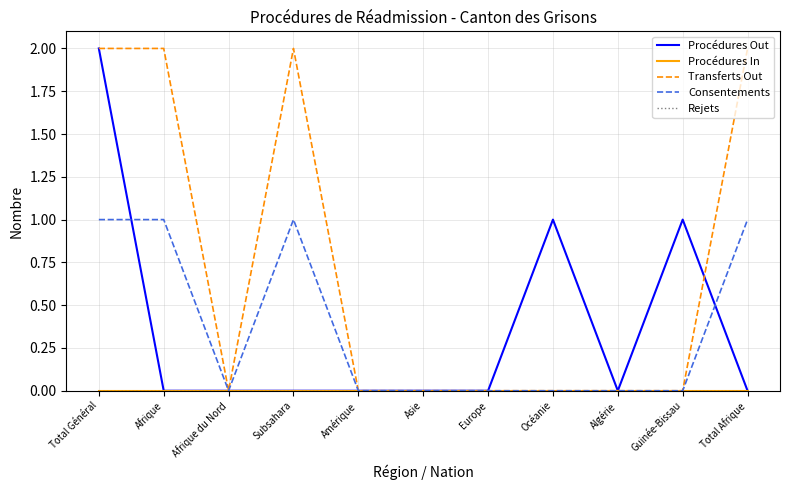

Does the chart display data point markers on the line(s)?

No